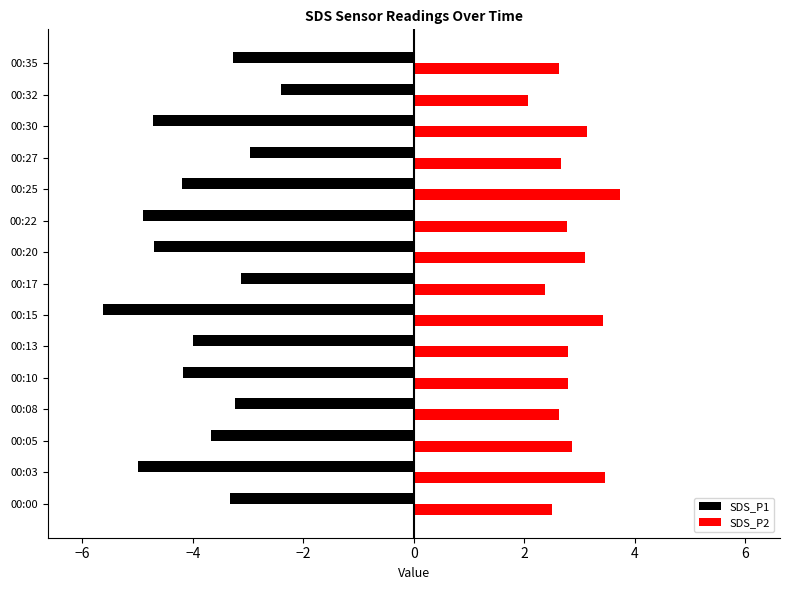

What is the difference between the SDS_P2 values at 00:00 and 00:32?

0.4